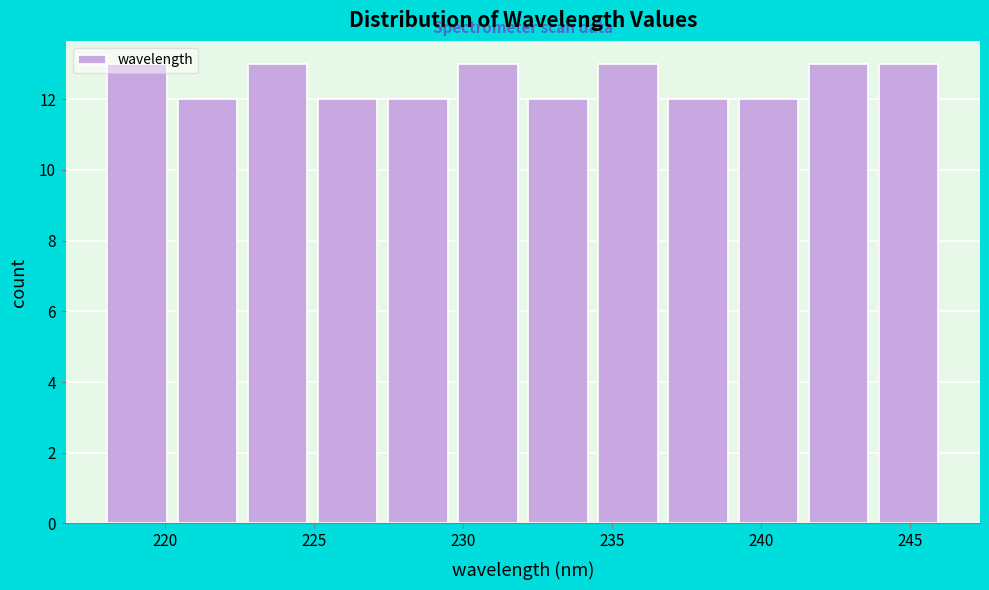

Reading left to right, list every bar in this chart as the range it spans on the x-axis followed by its height. Neither the bar edges nor the heights are printed on the chart, so give them approximately, as read against the axes.

218.0 to 220.5: 13
220.5 to 223.0: 12
223.0 to 225.0: 13
225.0 to 227.5: 12
227.5 to 230.0: 12
230.0 to 232.0: 13
232.0 to 234.5: 12
234.5 to 237.0: 13
237.0 to 239.5: 12
239.5 to 241.5: 12
241.5 to 244.0: 13
244.0 to 246.5: 13